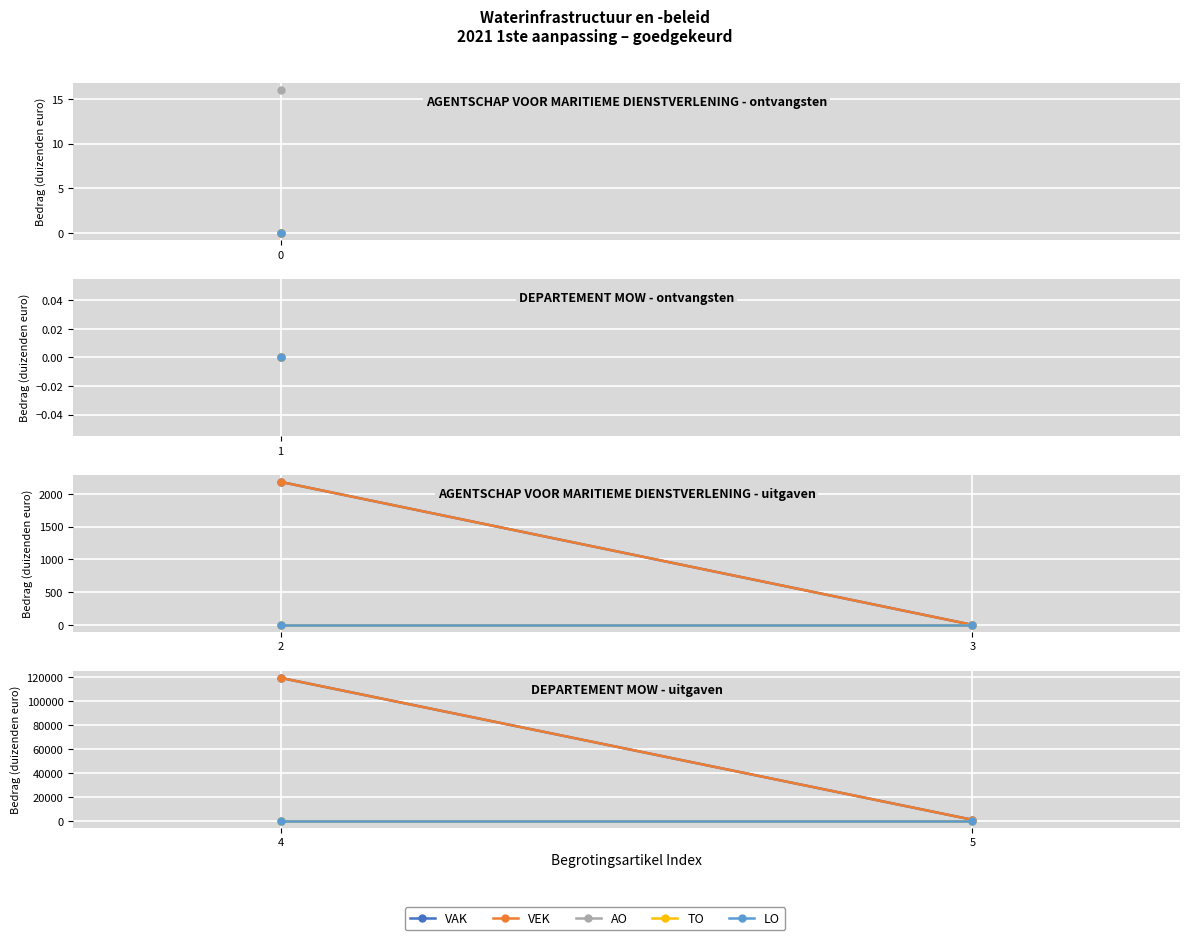

Is the value of TO at 5 greater than the value of VEK at 5?

No